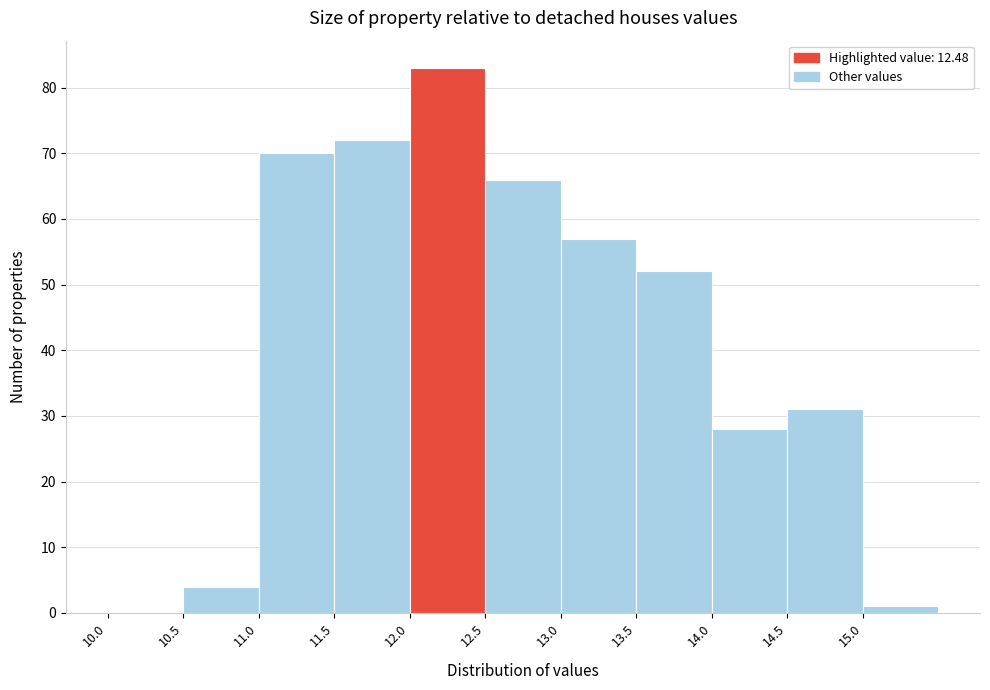

Reading left to right, transcribe this chart: for each bar, give the range it covers on the x-axis and its height. The values are not printed on the chart, so give them approximately, as read against the axis.

10.0 to 10.5: 0
10.5 to 11.0: 4
11.0 to 11.5: 70
11.5 to 12.0: 72
12.0 to 12.5: 83
12.5 to 13.0: 66
13.0 to 13.5: 57
13.5 to 14.0: 52
14.0 to 14.5: 28
14.5 to 15.0: 31
15.0 to 15.5: 1